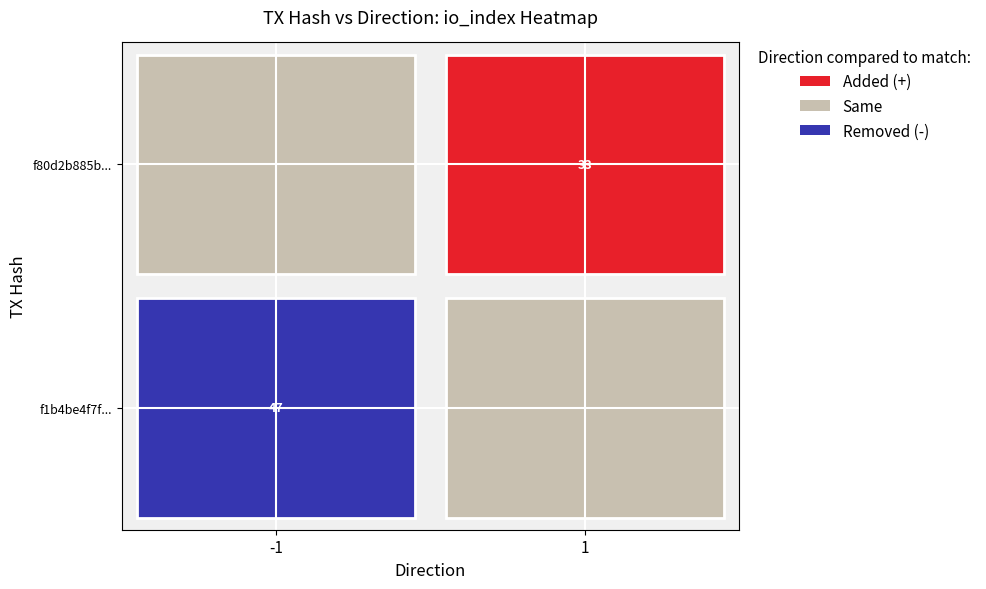

True or false: f1b4be4f7f9436957582746abea0bf9e954d0ac has a value of -1 at direction.

True